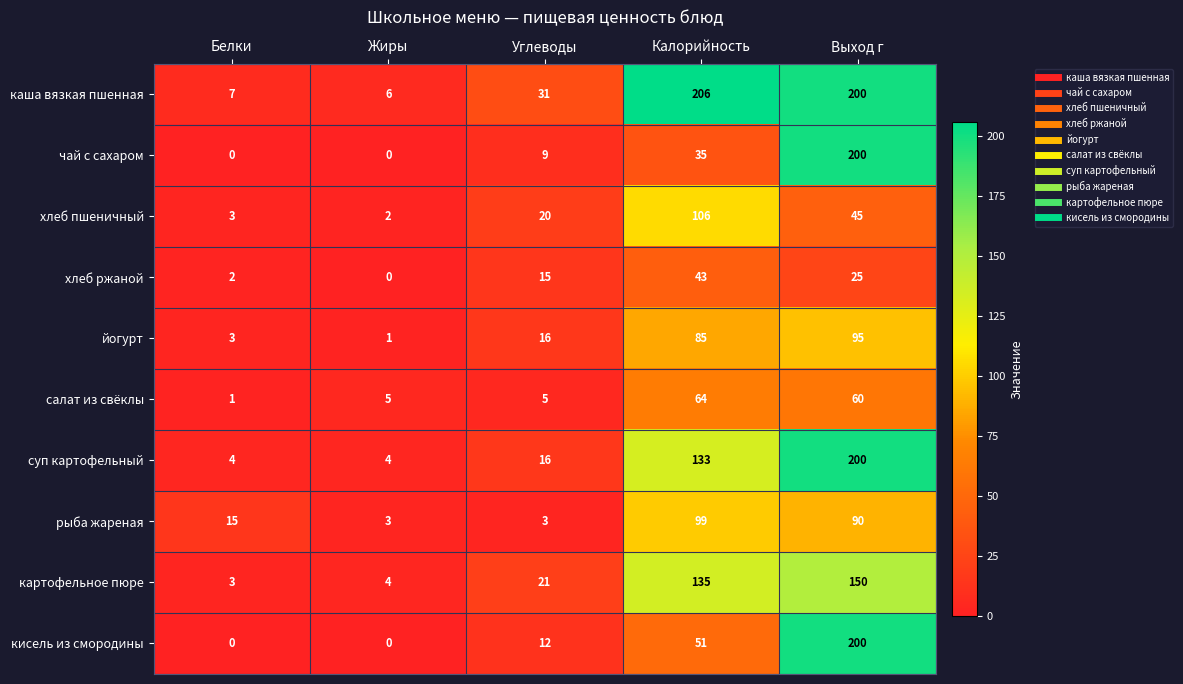

At which category is the sum across all series the highest?

Выход г